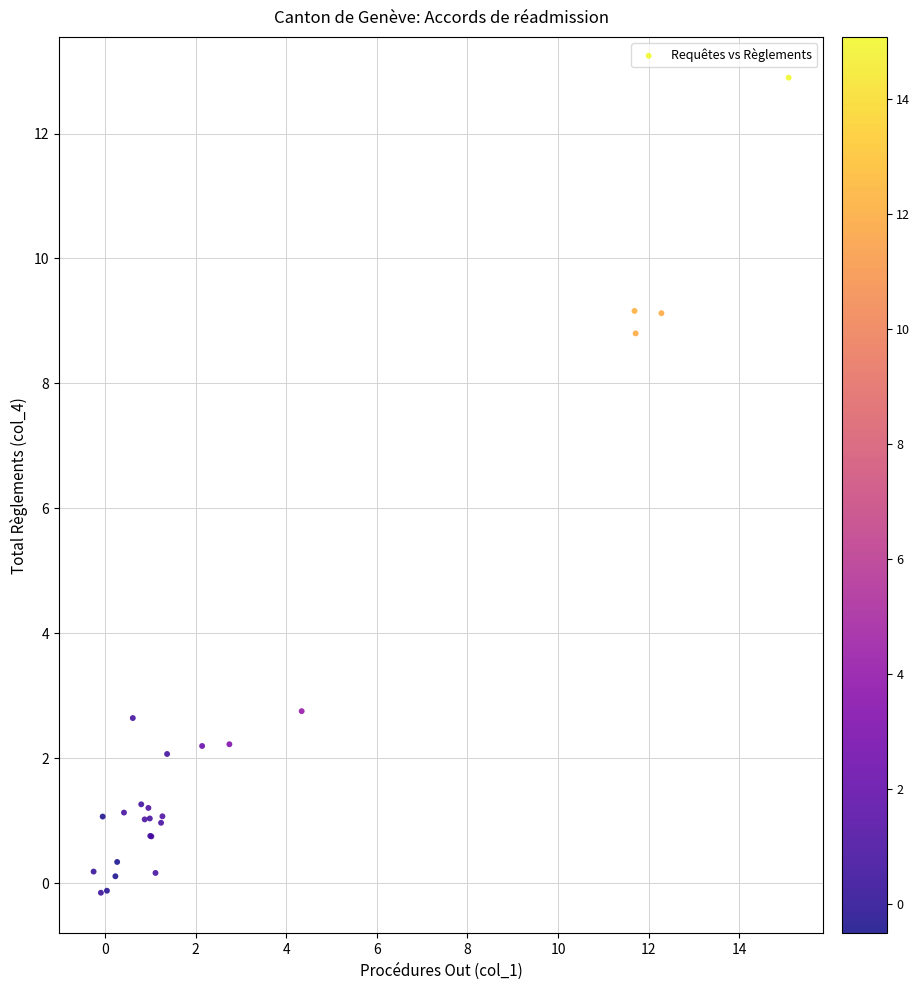

What Y value in the scatter plot is closest to 6?

8.8